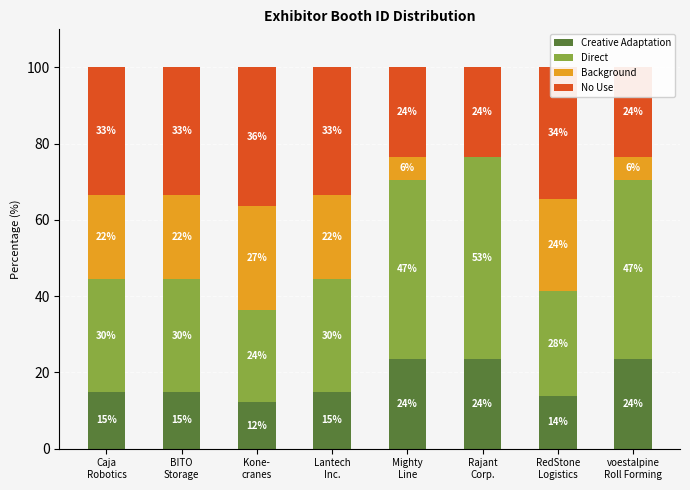

What position from the left is Caja
Robotics?

1